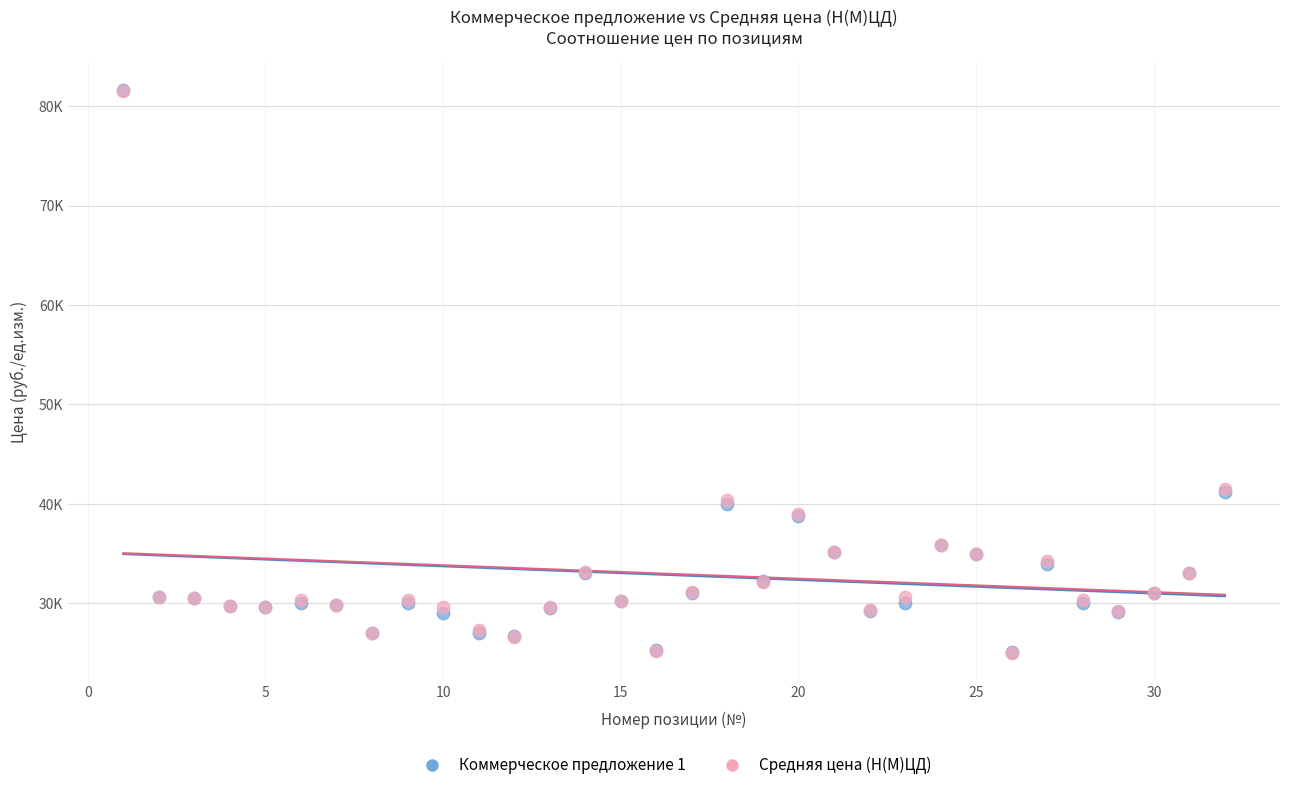

What are all the series names shown in the legend?

Коммерческое предложение 1, Средняя цена (Н(М)ЦД)